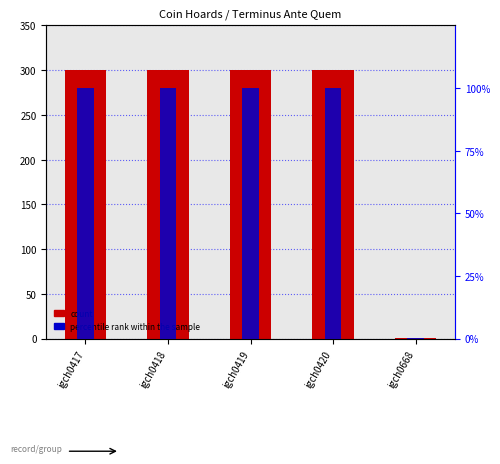

List the labels in order of count value, smallest first.

igch0668, igch0417, igch0418, igch0419, igch0420